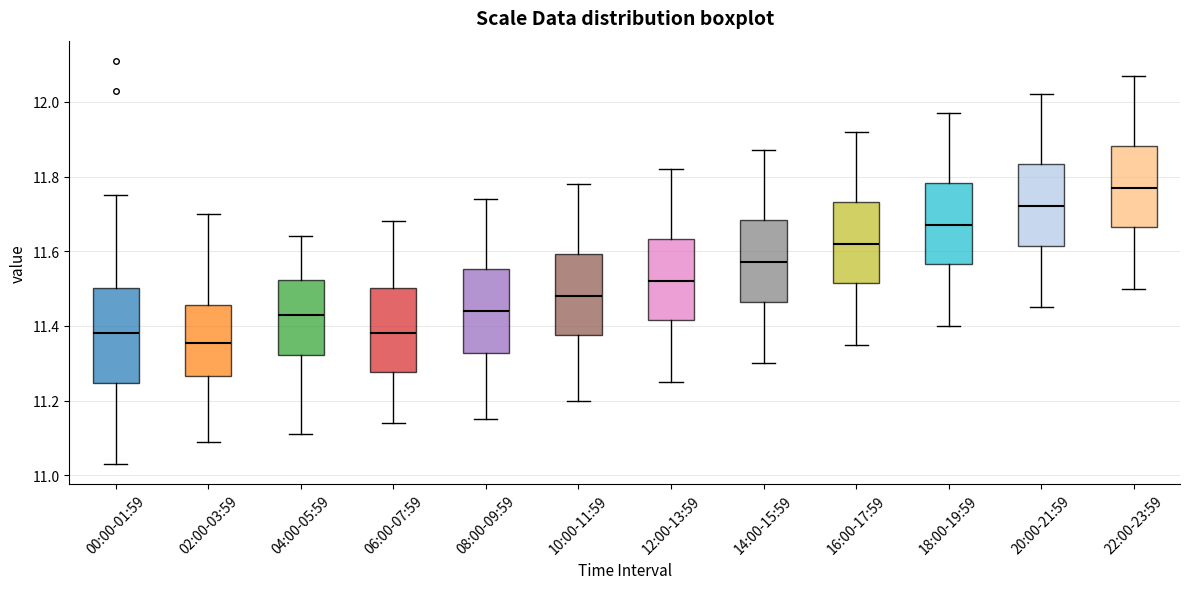

Which box has the highest median line?

22:00-23:59